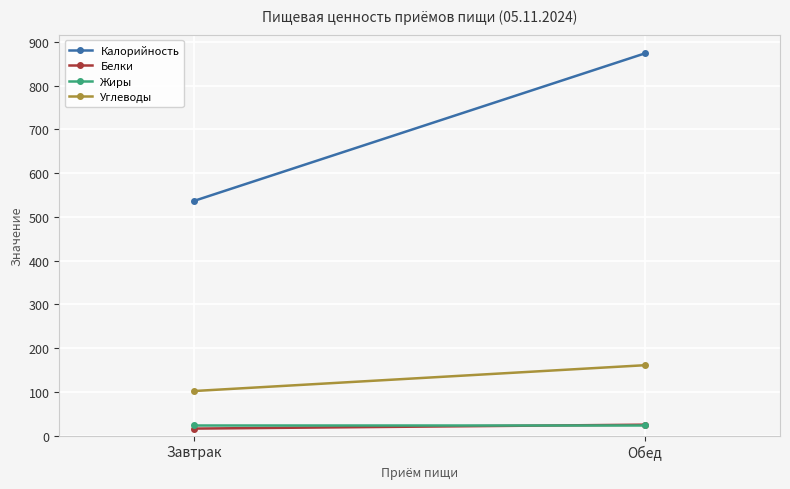

Between Завтрак and Обед, which is larger?

Обед